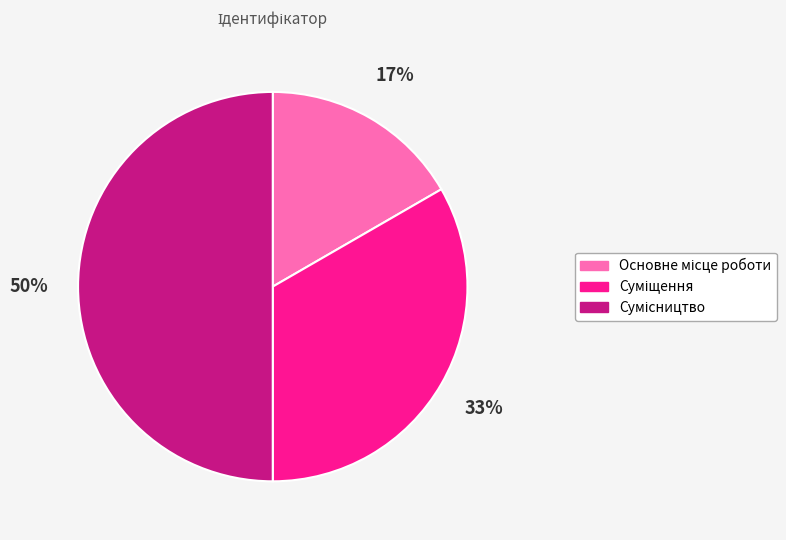

How many slices are in this pie chart?

3